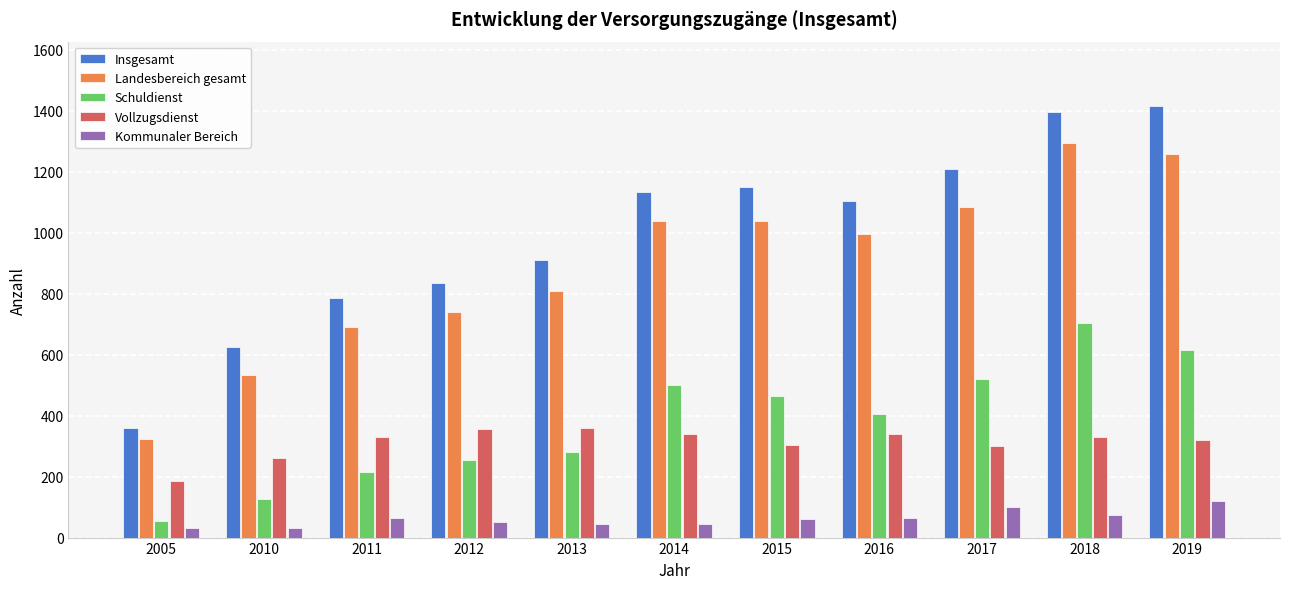

List the series in order of their peak value, lowest first.

Kommunaler Bereich, Vollzugsdienst, Schuldienst, Landesbereich gesamt, Insgesamt